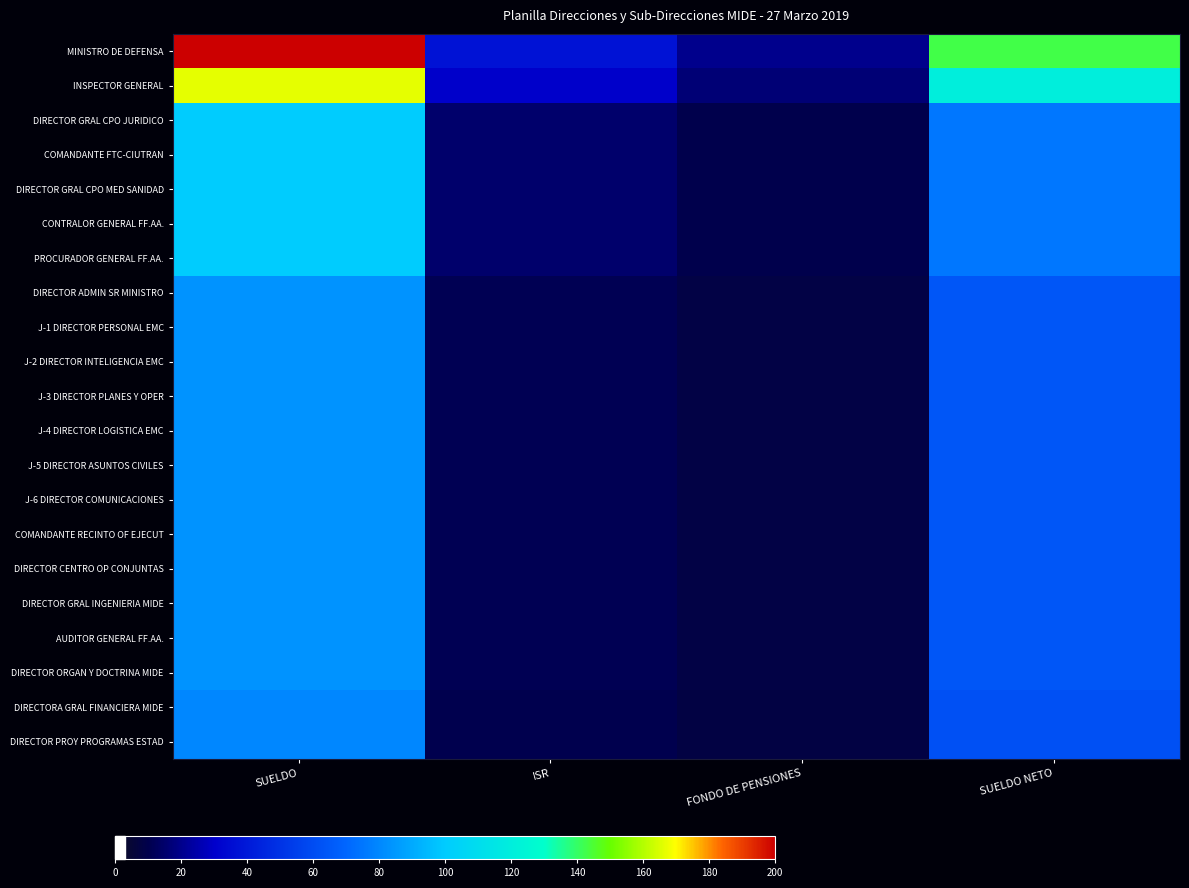

Count the number of categories in the chart.

4